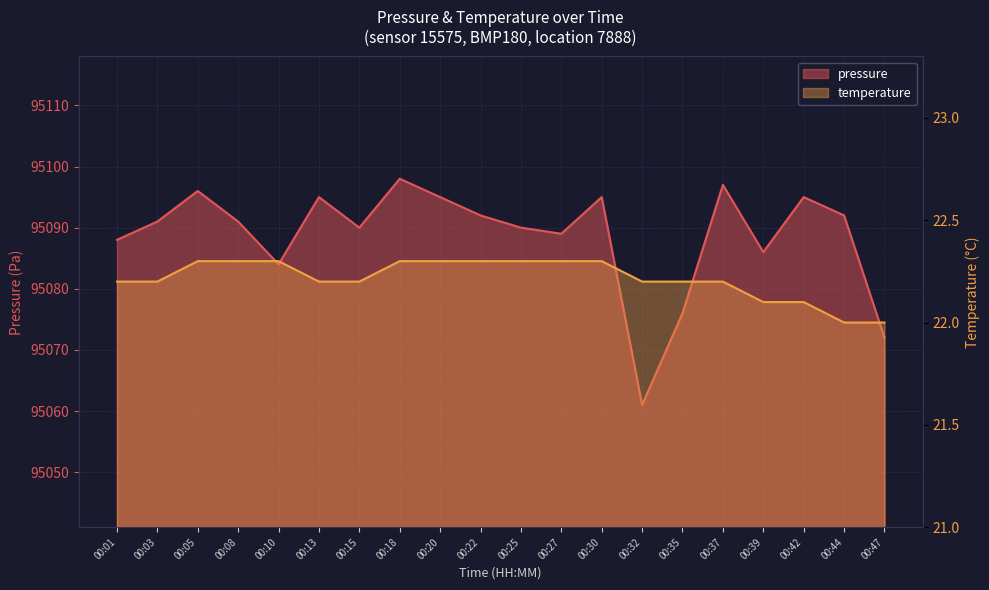

Reading right to left, transcribe all the data shown in this chart.

pressure: 95072.0	95092.0	95095.0	95086.0	95097.0	95076.0	95061.0	95095.0	95089.0	95090.0	95092.0	95095.0	95098.0	95090.0	95095.0	95084.0	95091.0	95096.0	95091.0	95088.0
temperature: 22.0	22.0	22.1	22.1	22.2	22.2	22.2	22.3	22.3	22.3	22.3	22.3	22.3	22.2	22.2	22.3	22.3	22.3	22.2	22.2